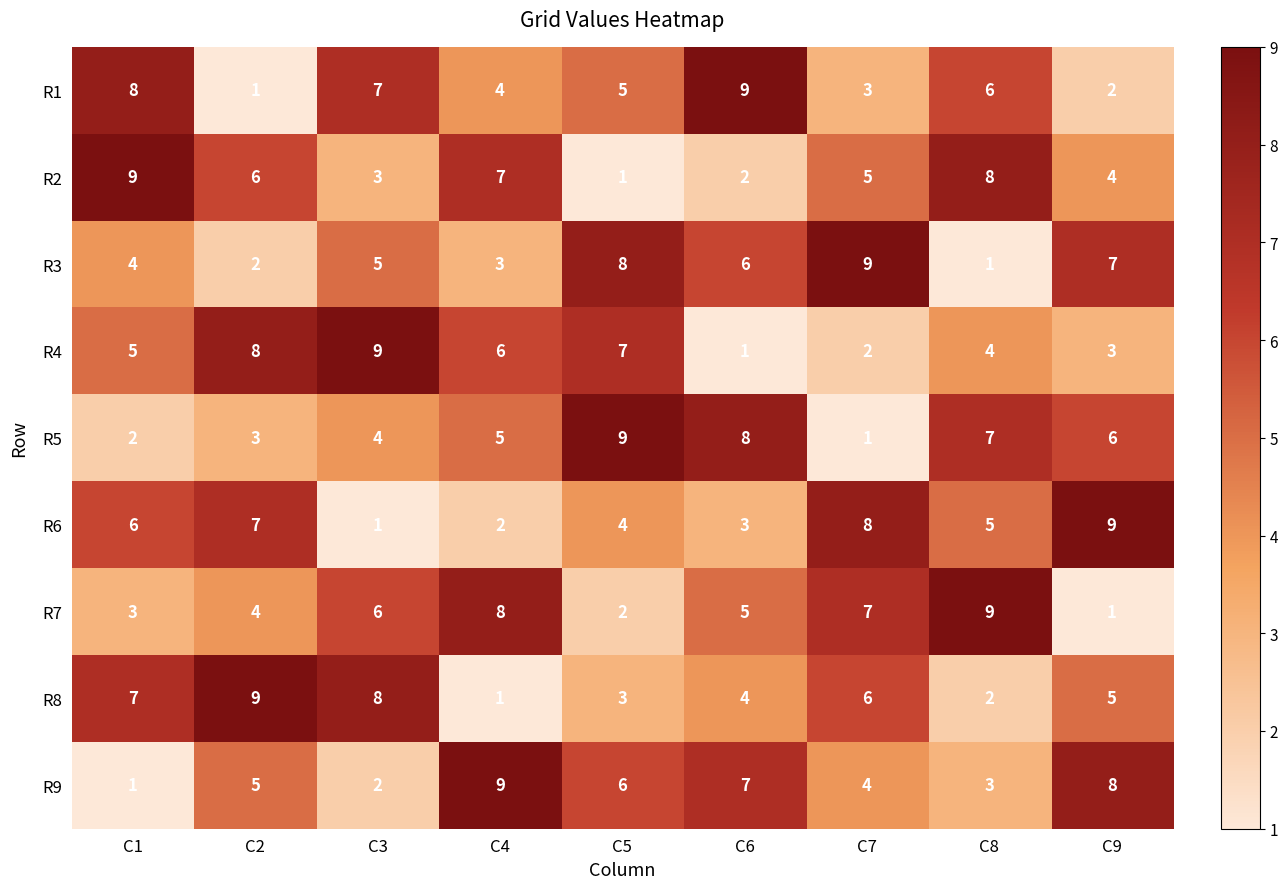

What is the difference between the highest and lowest values at C5?

8